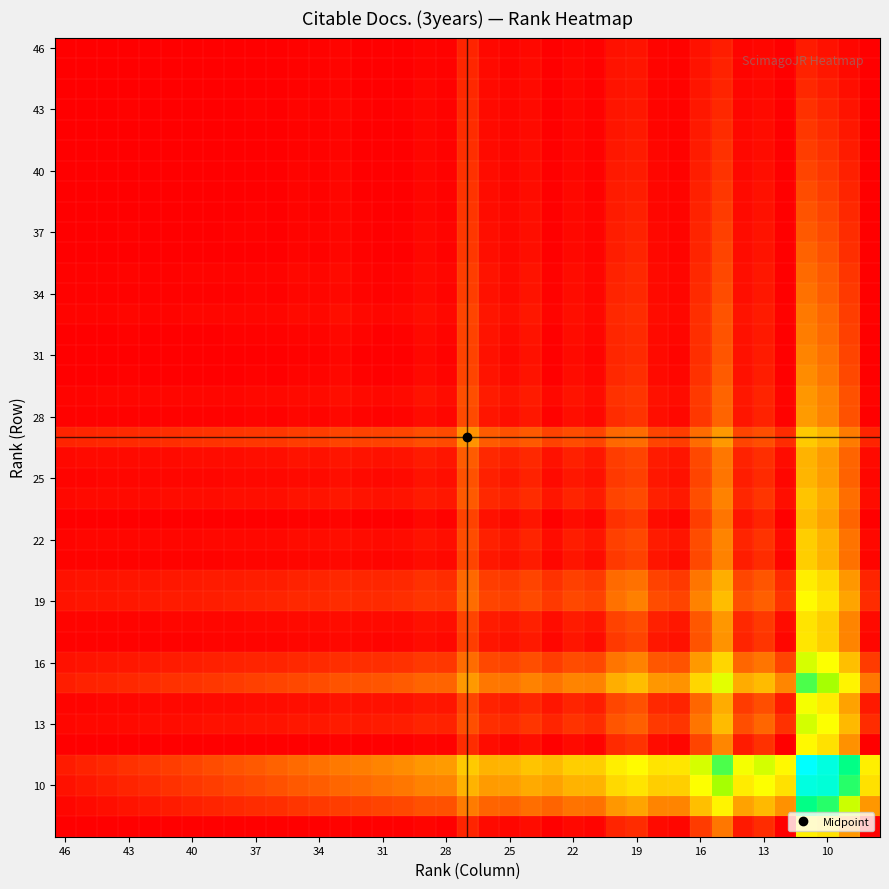

How many data points does each series have?

39